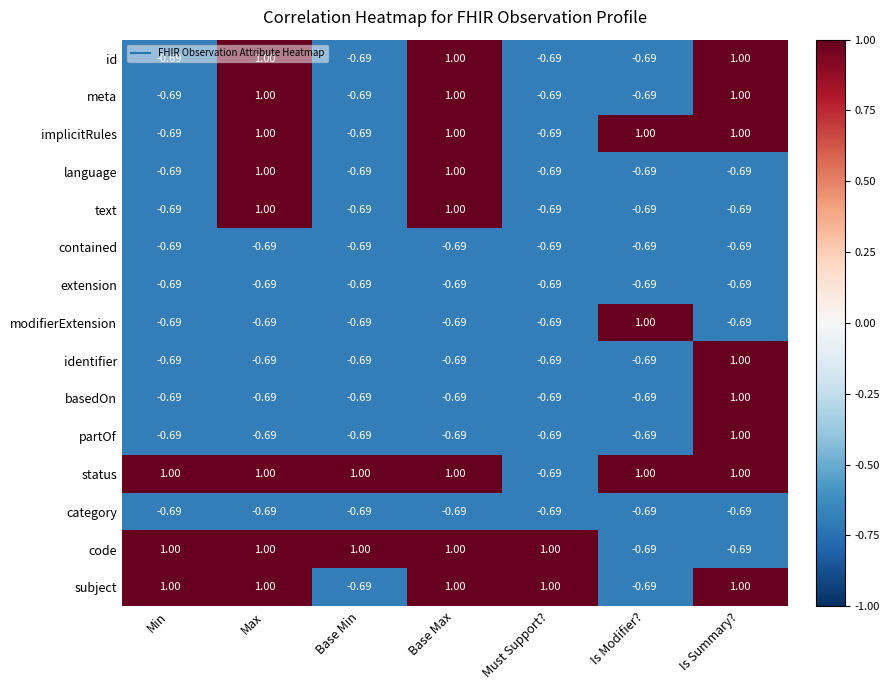

What is the greatest value displayed?

1.0